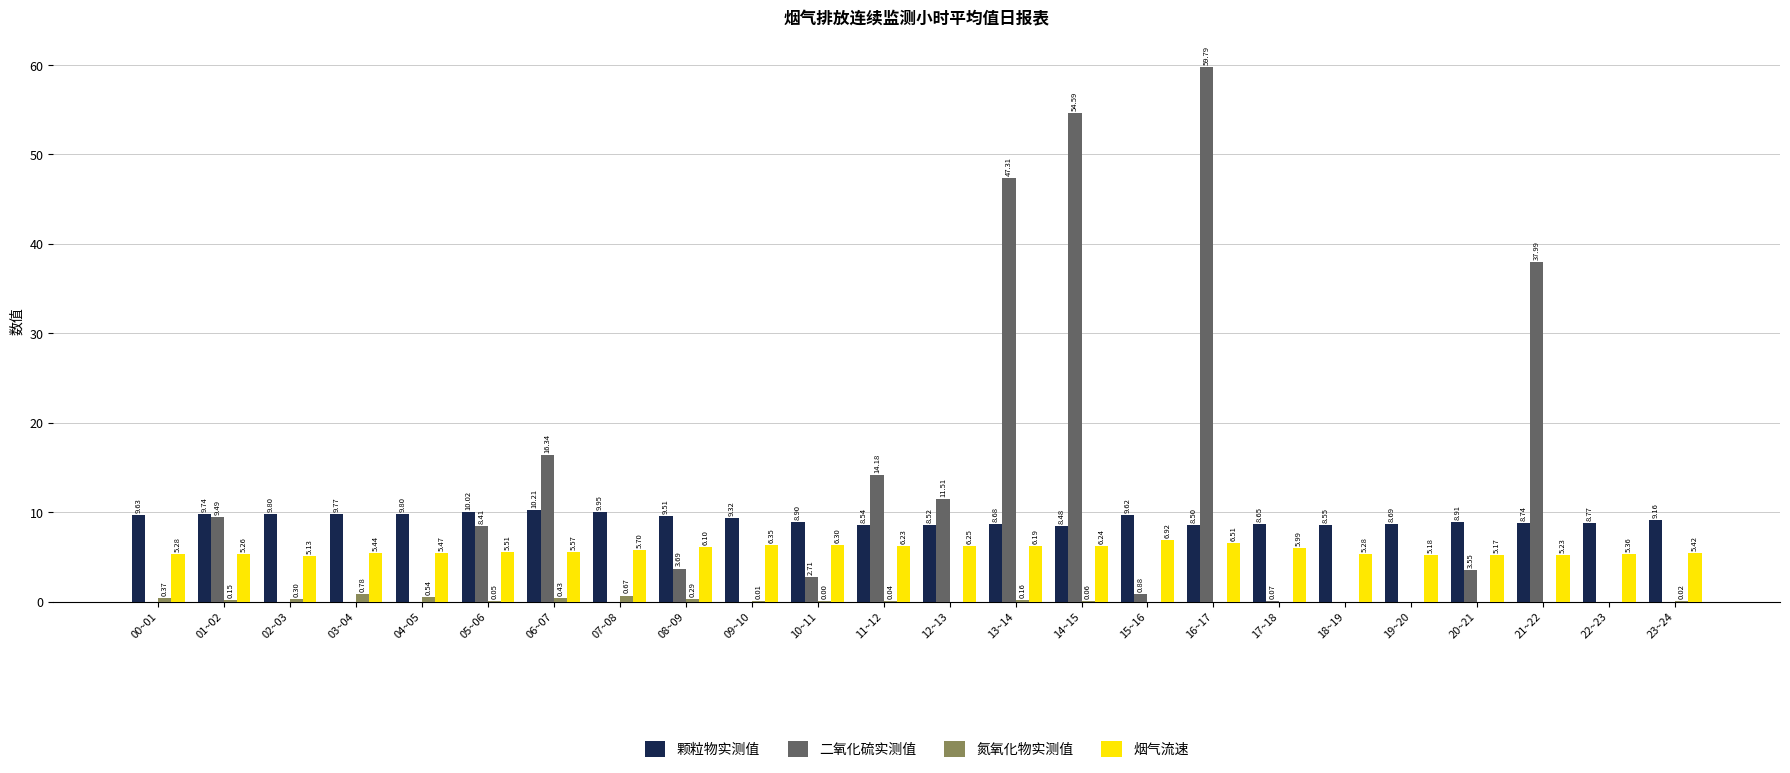

At which label does 颗粒物实测值 reach its peak?

06~07